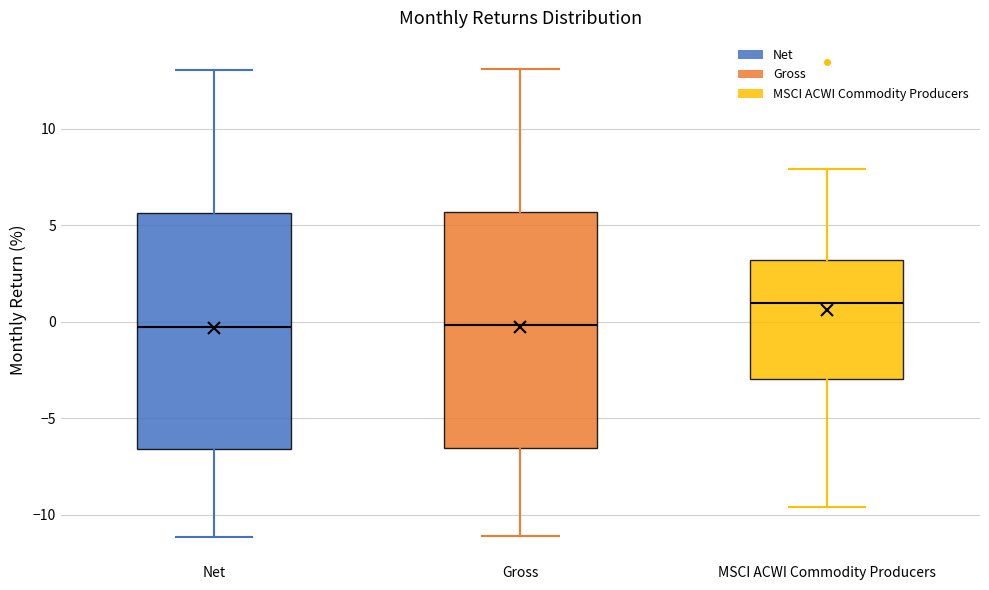

Where does the upper whisker of the box for Net end on the y-axis? The values are not printed on the chart, so give them approximately, as read against the axis.

13.0